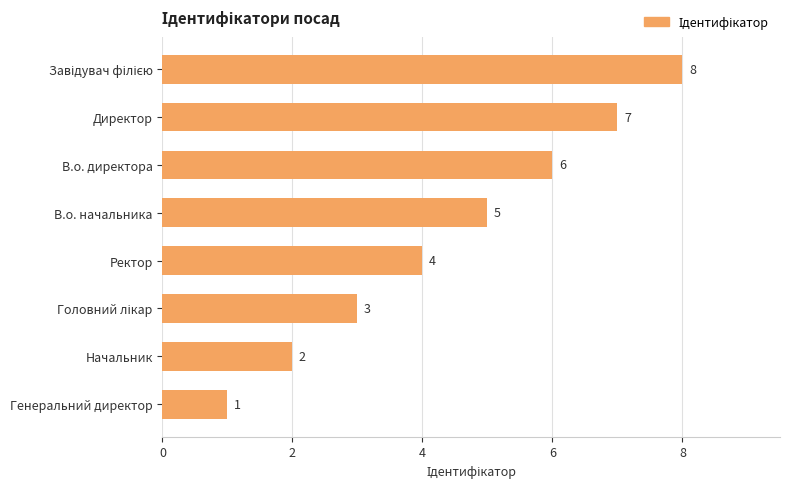

What is the difference between the maximum and minimum values?

7